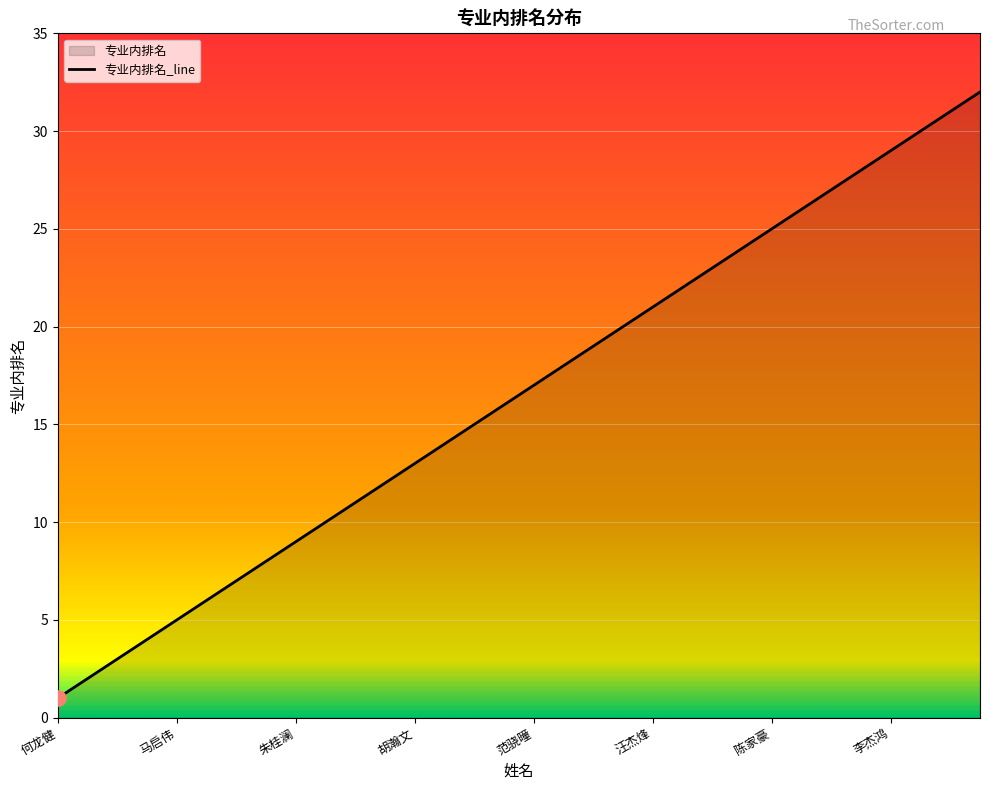

True or false: the data shows 9 at 朱桂澜.

True